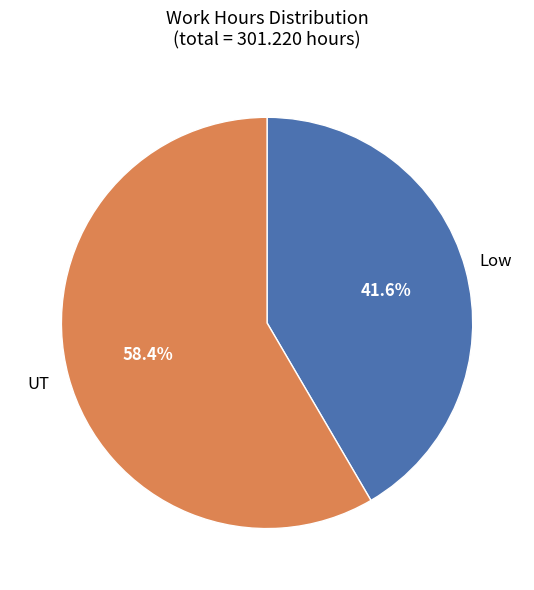

Is there a majority slice in this chart?

Yes